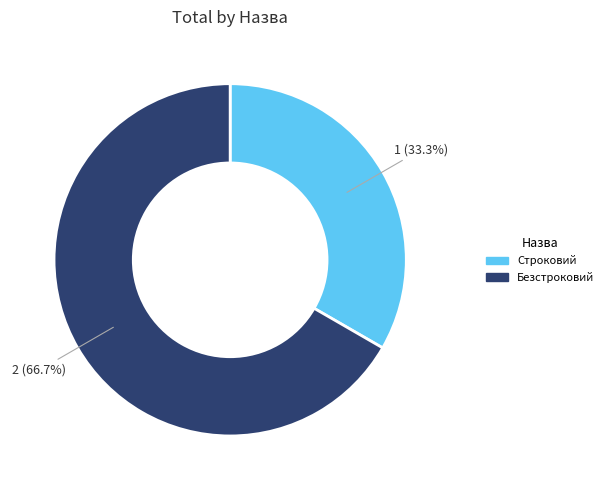

How many segments does this pie chart have?

2